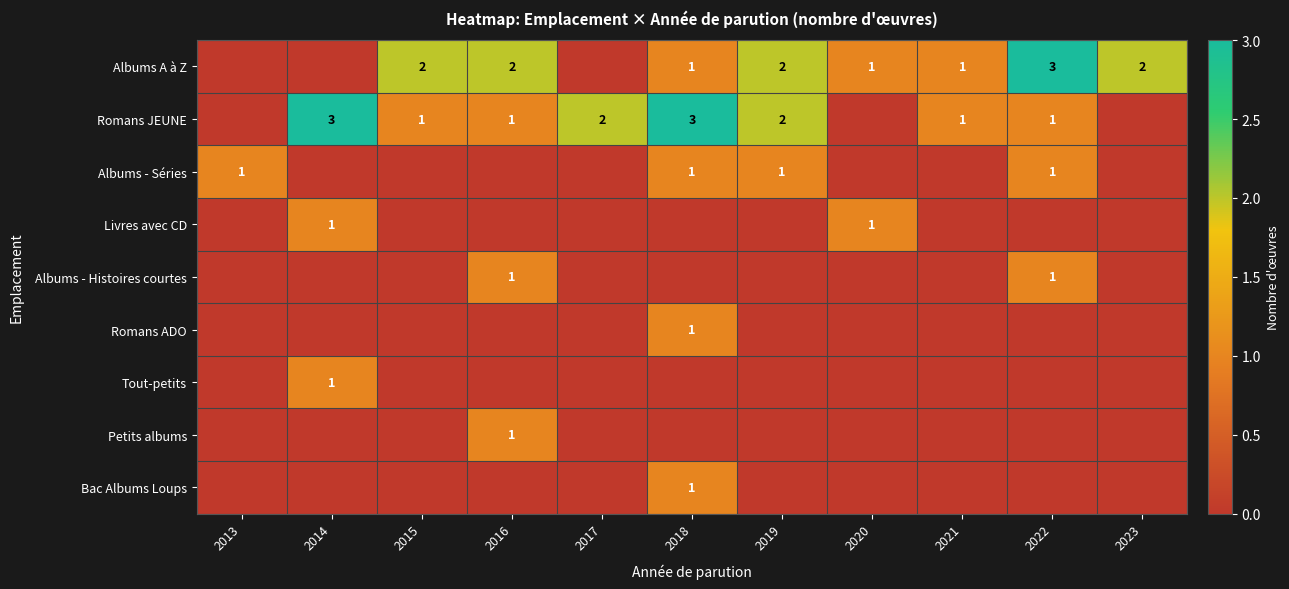

The value of Albums A à Z at 2016 is 2. True or false?

True